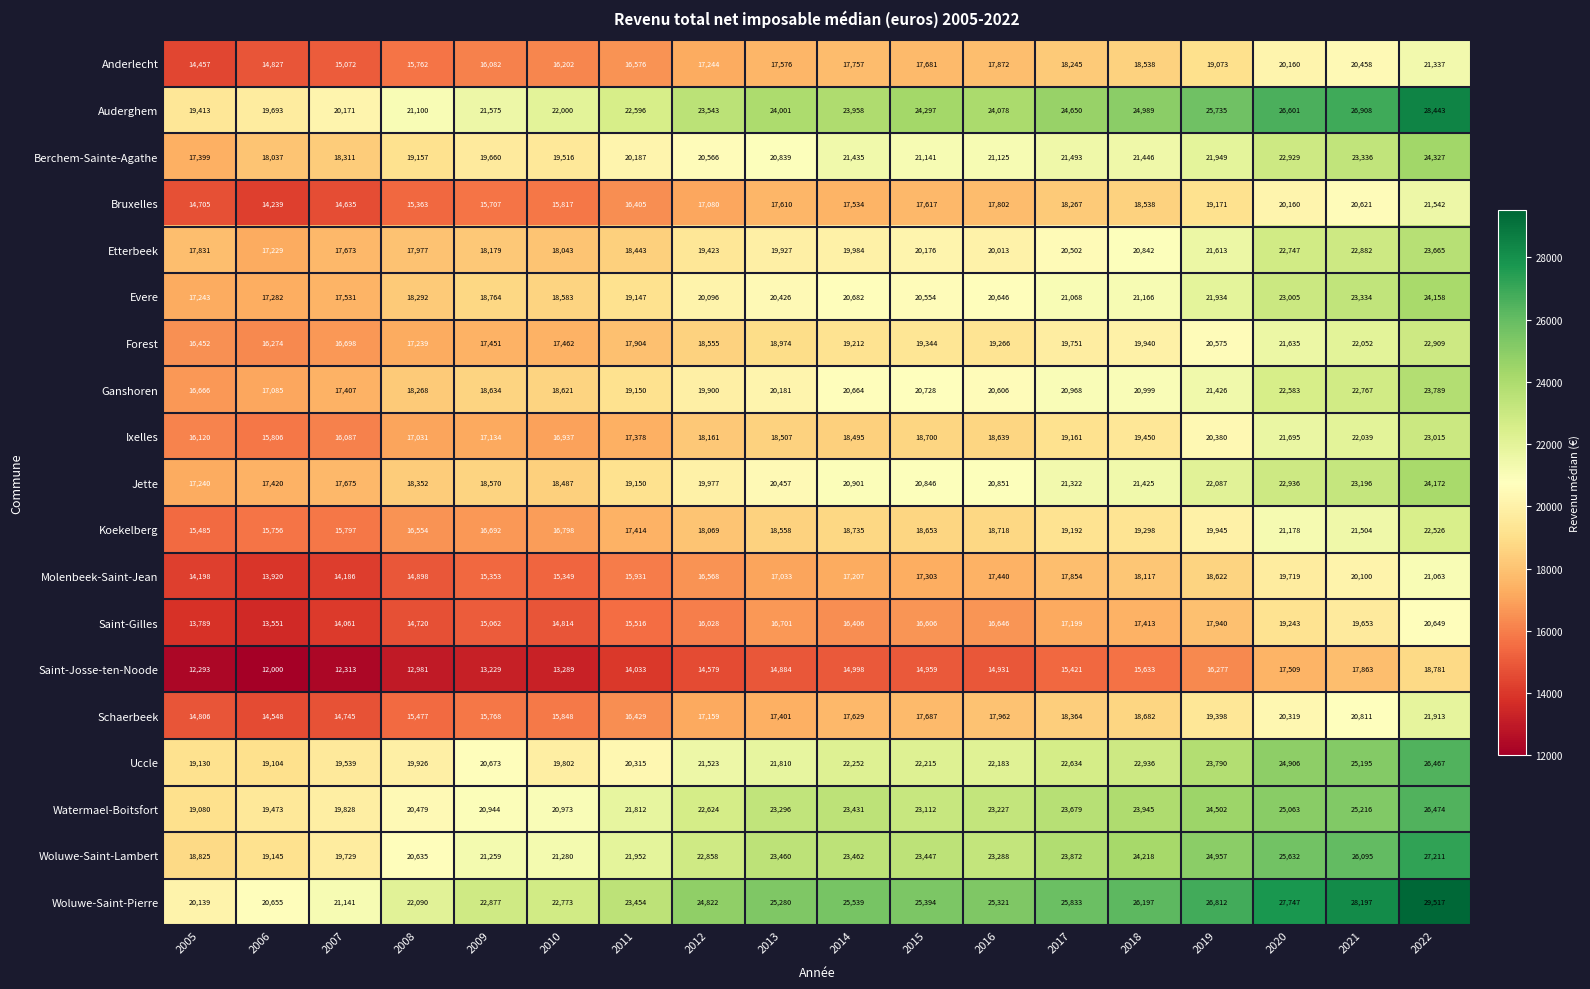

What is the spread (max minus min) of values at 2020?

10238